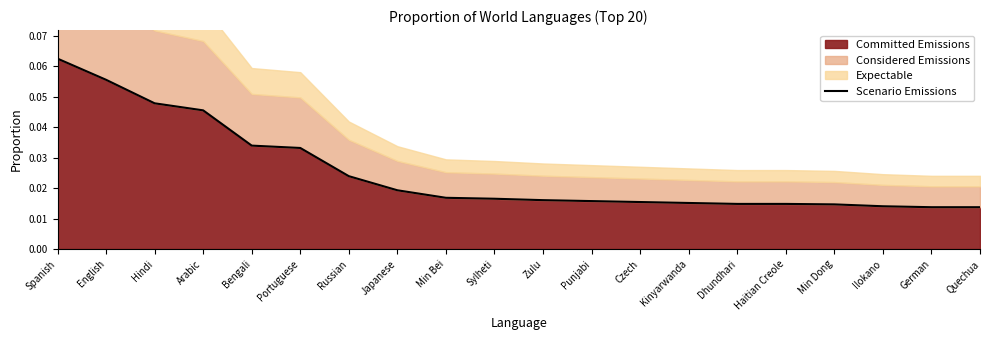

List the labels in order of value, smallest first.

German, Quechua, Ilokano, Min Dong, Dhundhari, Haitian Creole, Kinyarwanda, Czech, Punjabi, Zulu, Sylheti, Min Bei, Japanese, Russian, Portuguese, Bengali, Arabic, Hindi, English, Spanish